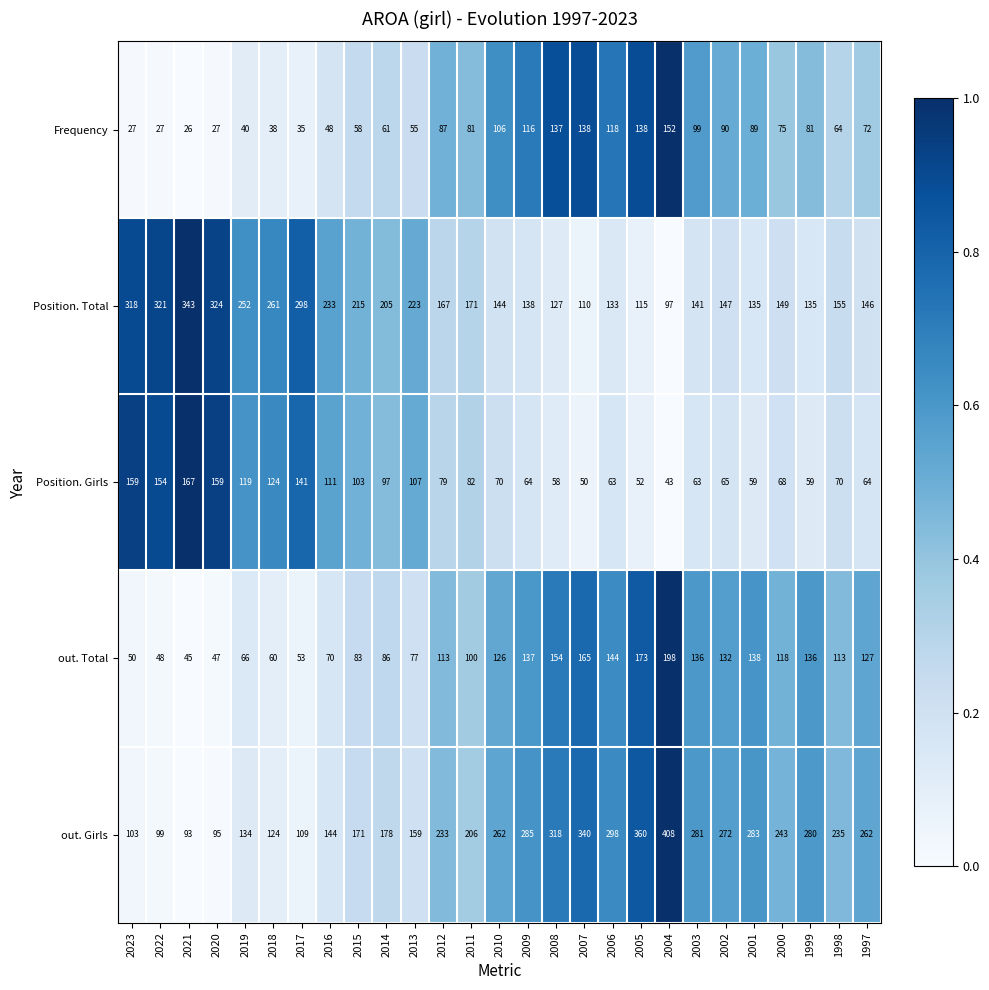

At which label does Position. Total reach its minimum?

2004